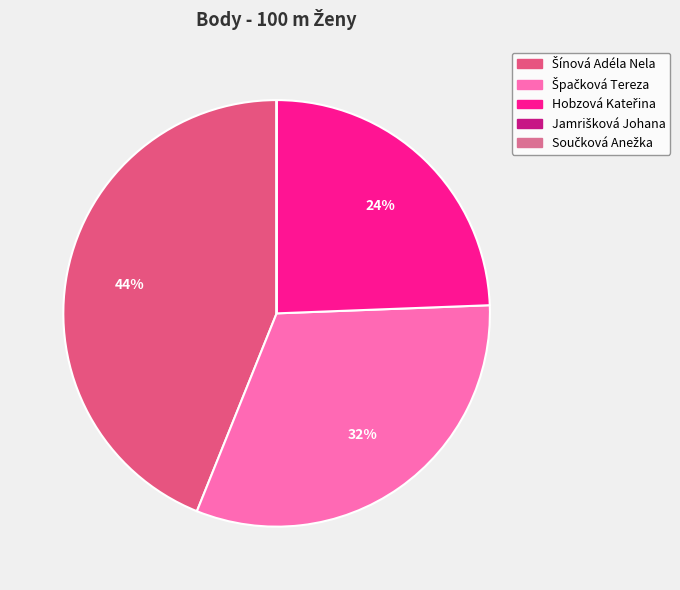

Is it true that Špačková Tereza is 25% of the pie?

False